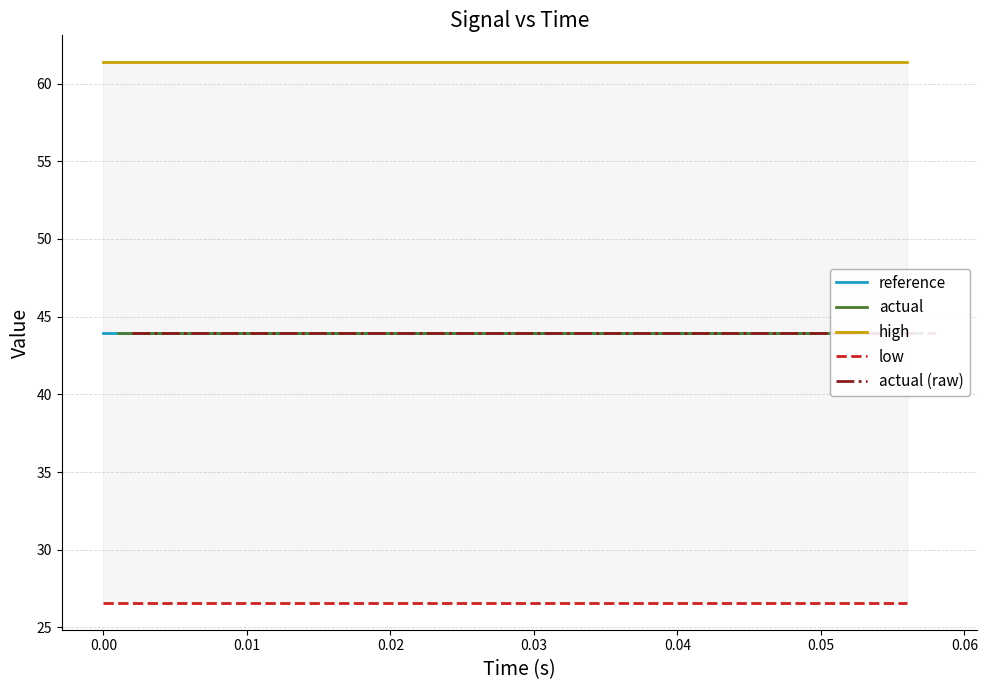

True or false: reference and high cross at least once.

False